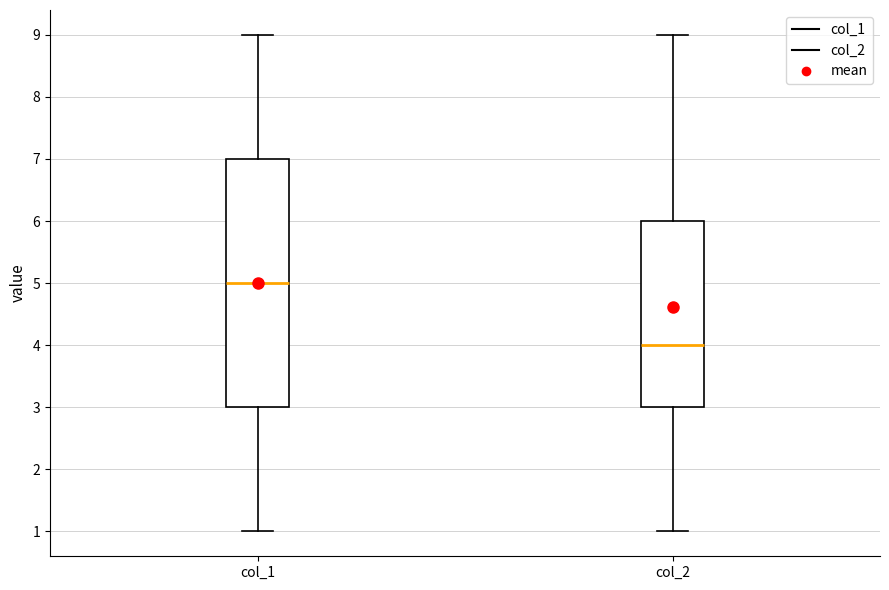

Reading left to right, transcribe this box plot: for each box, give where its median line is, the range the box spans, and where its two whiskers end, as read against the y-axis. The values are not printed on the chart, so give them approximately, as read against the axis.

col_1: median 5, box 3 to 7, whiskers 1 to 9
col_2: median 4, box 3 to 6, whiskers 1 to 9